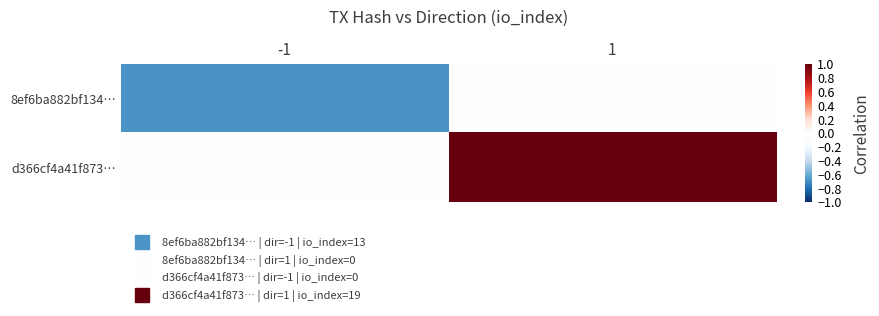

Which series has the largest total across all categories?

d366cf4a41f873…